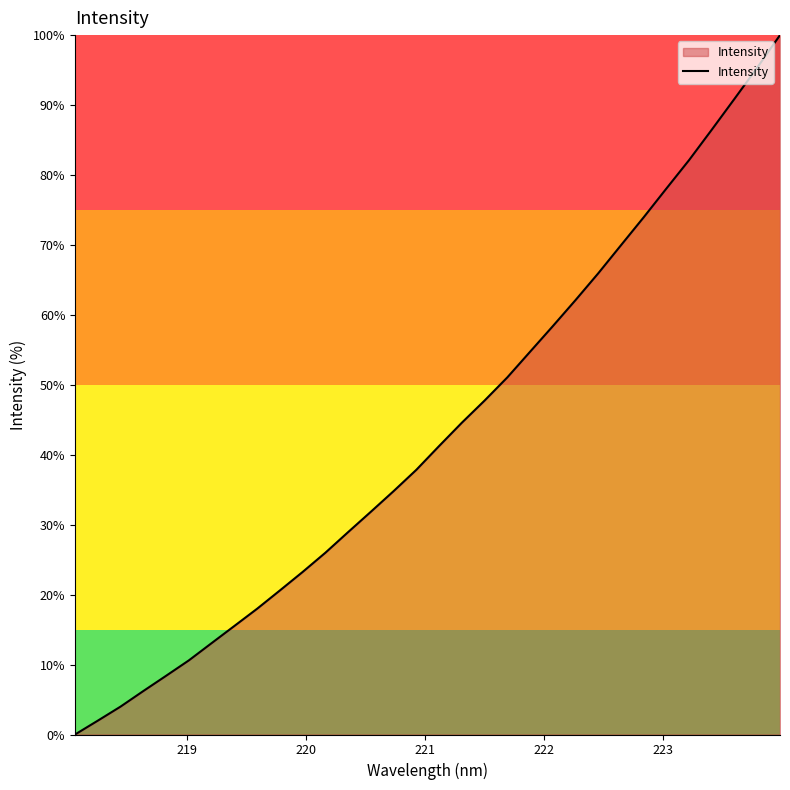

What is the difference between the maximum and minimum values?

100.0